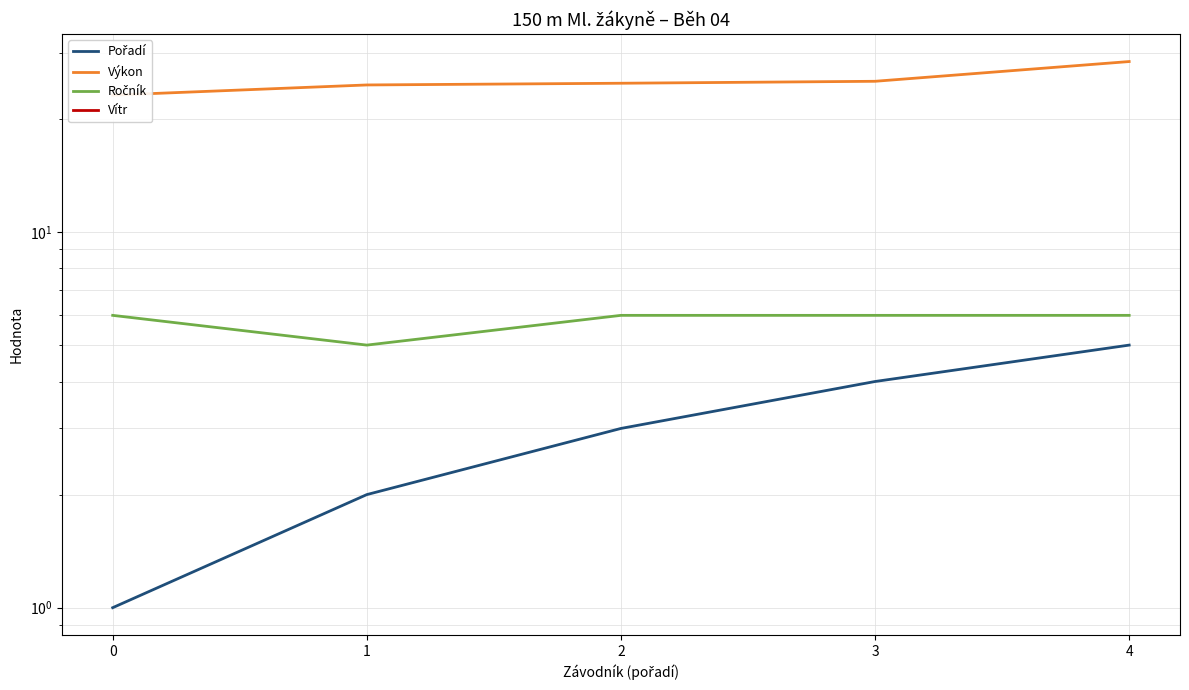

What is the difference between the second highest and second lowest values in the Pořadí series?

2.0